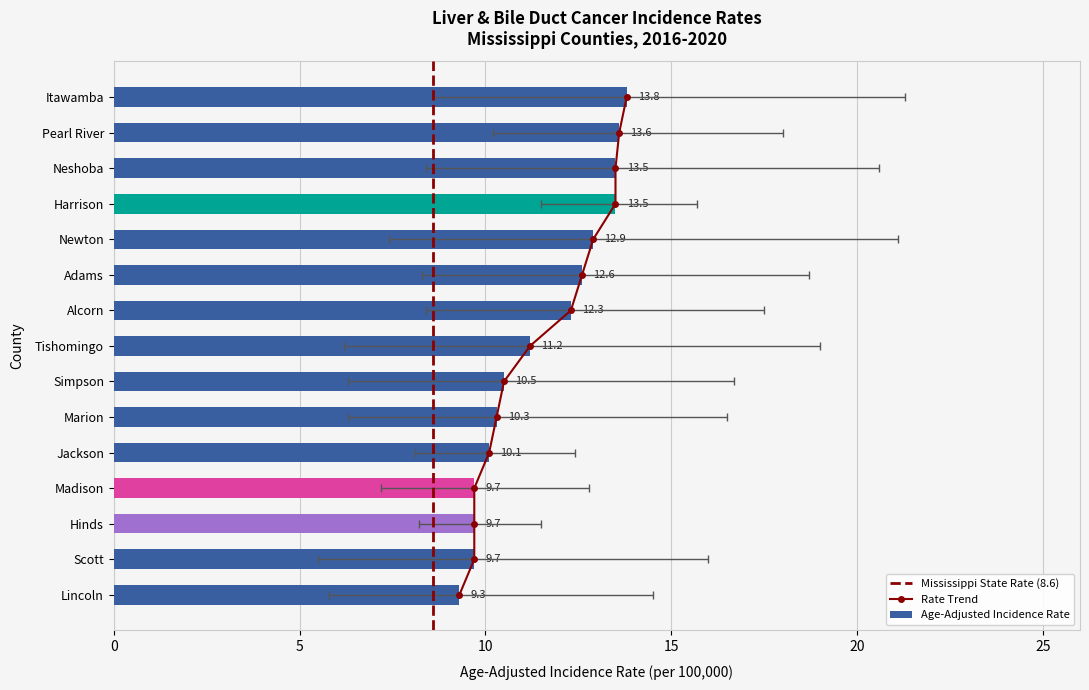

At which label does Upper 95% CI first exceed 16?

Itawamba